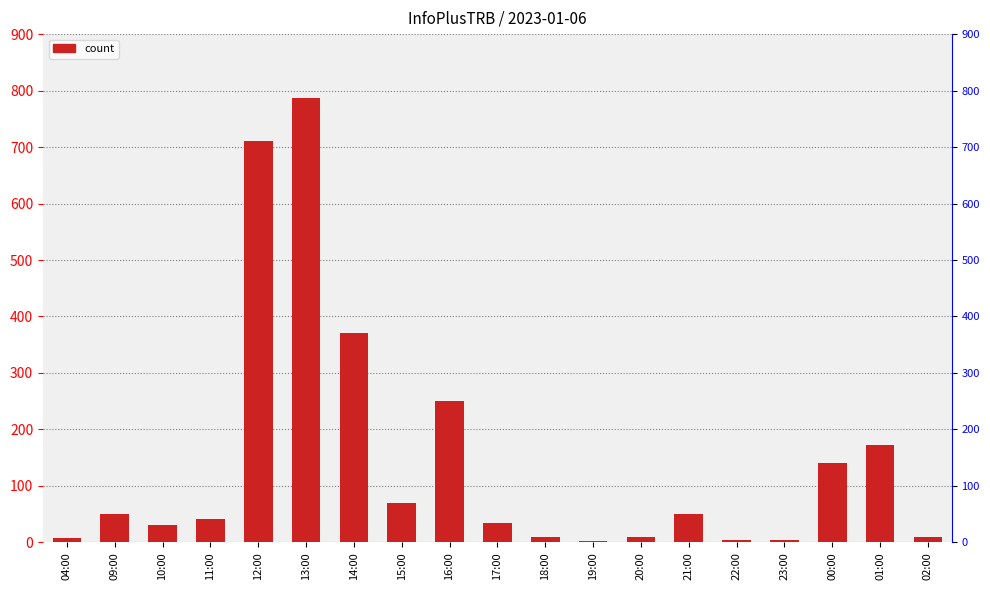

How many data points does each series have?

19